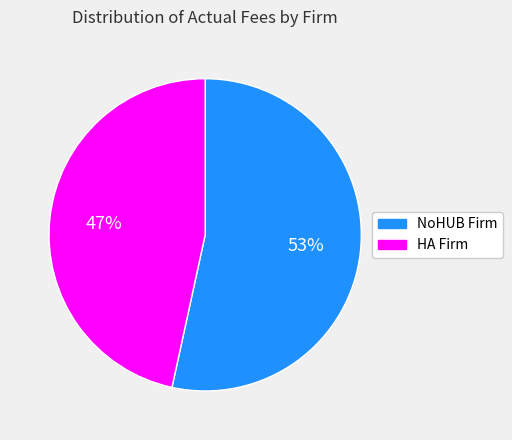

Is there any slice that represents more than half of the pie?

Yes